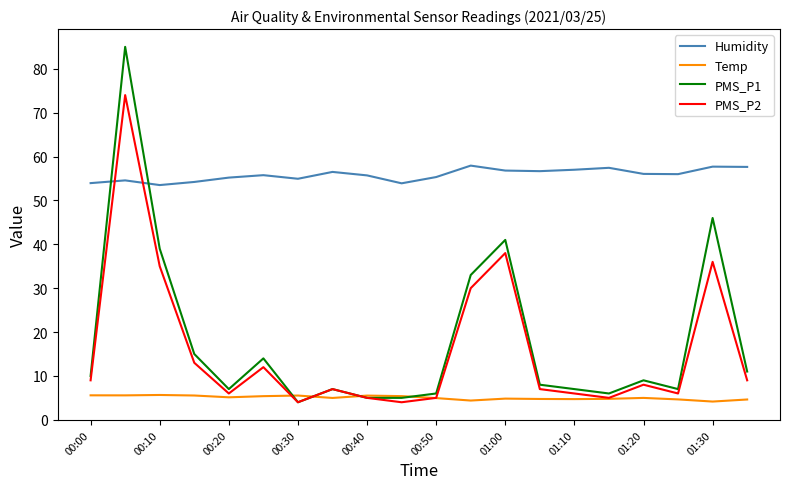

What is the difference between the maximum and minimum values in the PMS_P1 series?

81.0